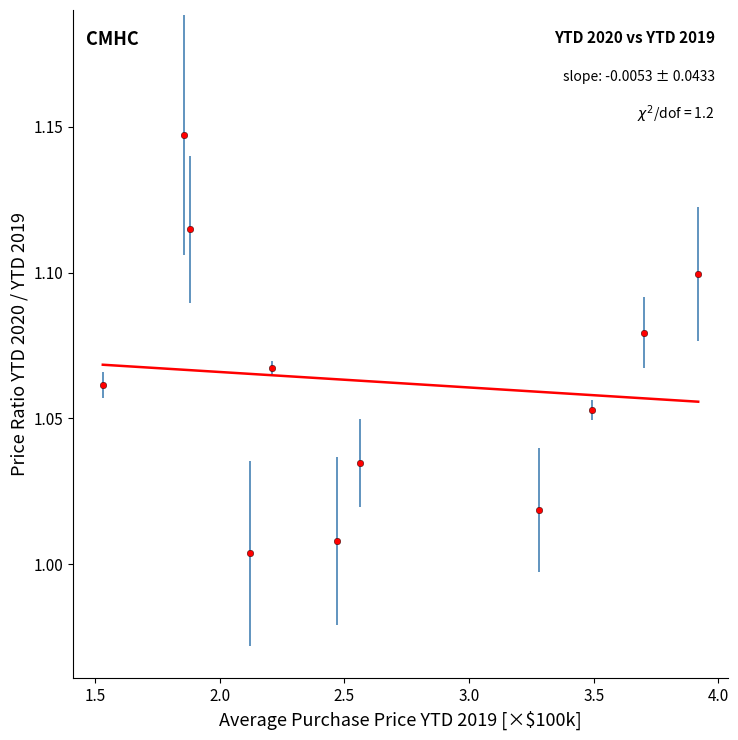

What is the average X value?

2.6